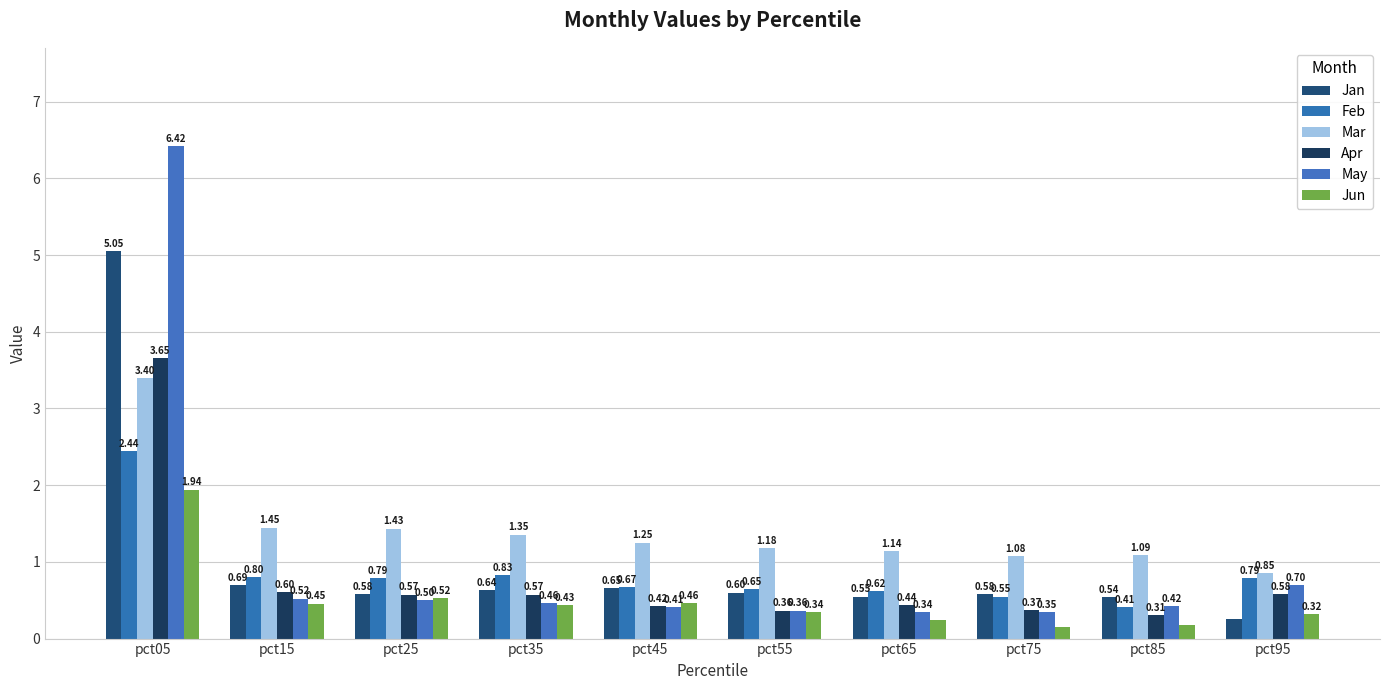

At which label is Jun closest to 1?

pct25